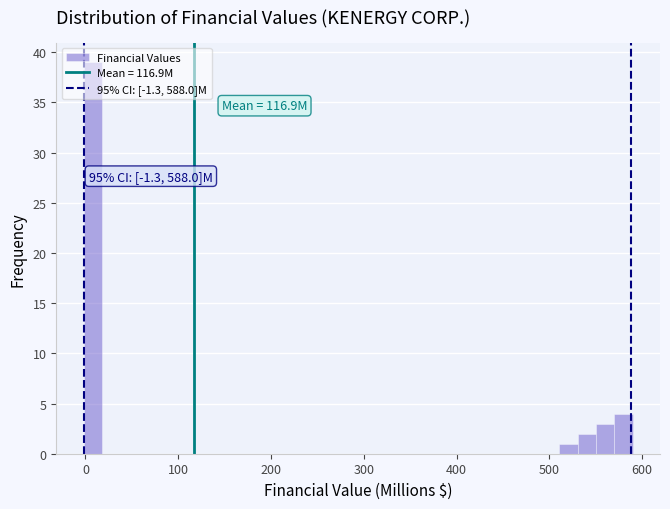

Read against the x-axis, roughly where is the centre of the tallest bar?

10